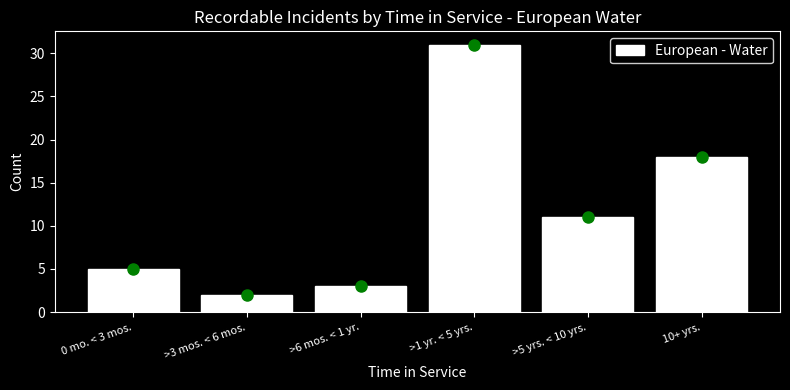

Reading left to right, what are all the values shown in this chart?

5	2	3	31	11	18